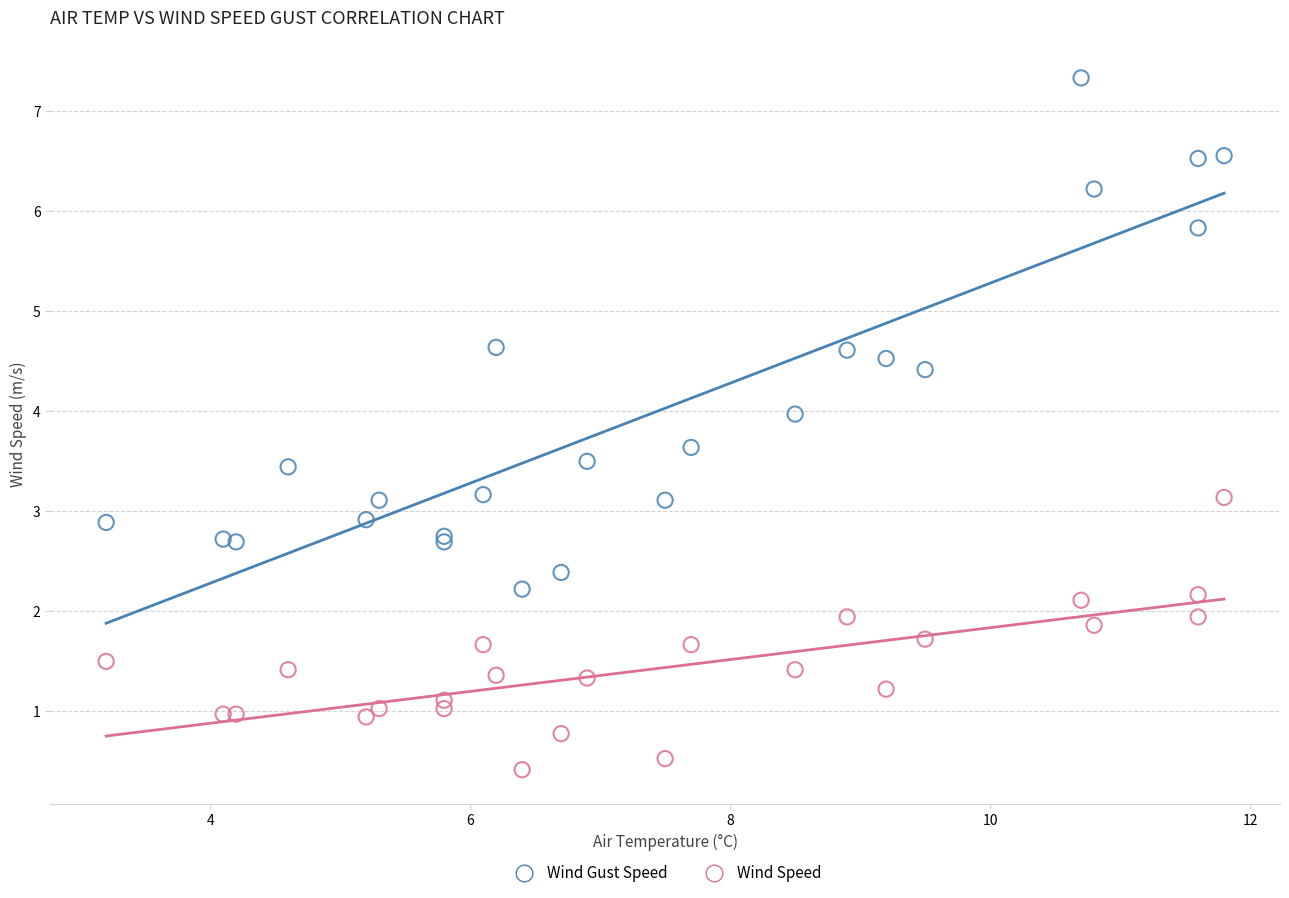

Which series reaches the minimum Y coordinate?

Wind Speed